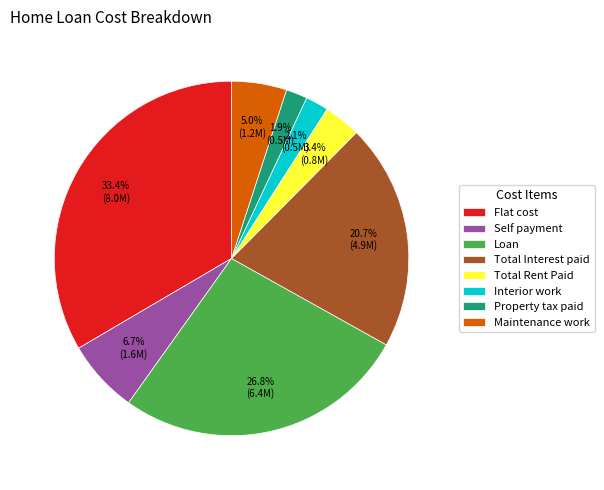

Is it true that Total Rent Paid is 16% of the pie?

False